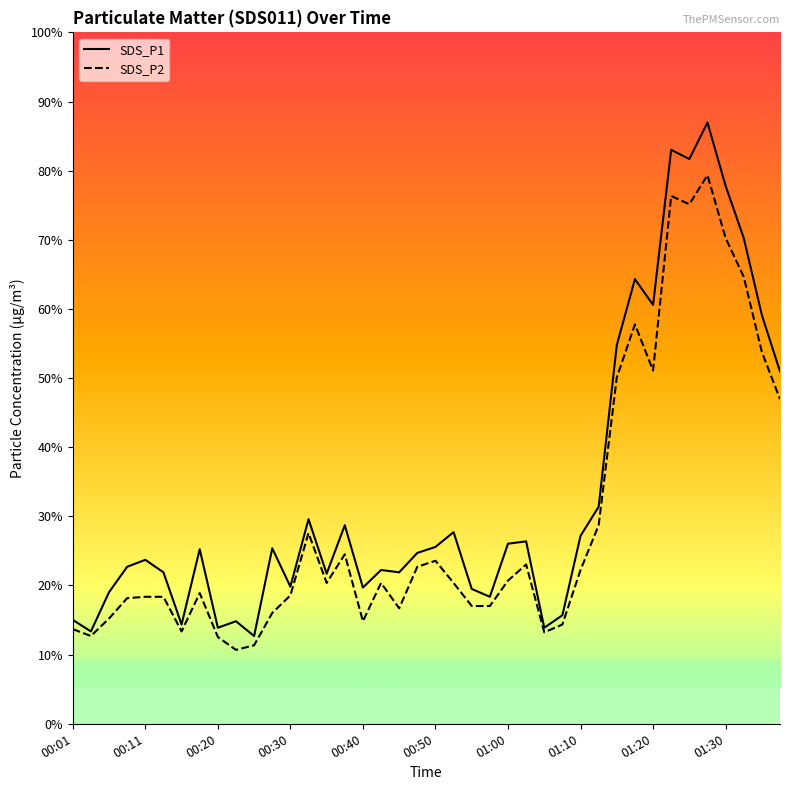

The SDS_P2 series shows 15.7 at 35. True or false?

False